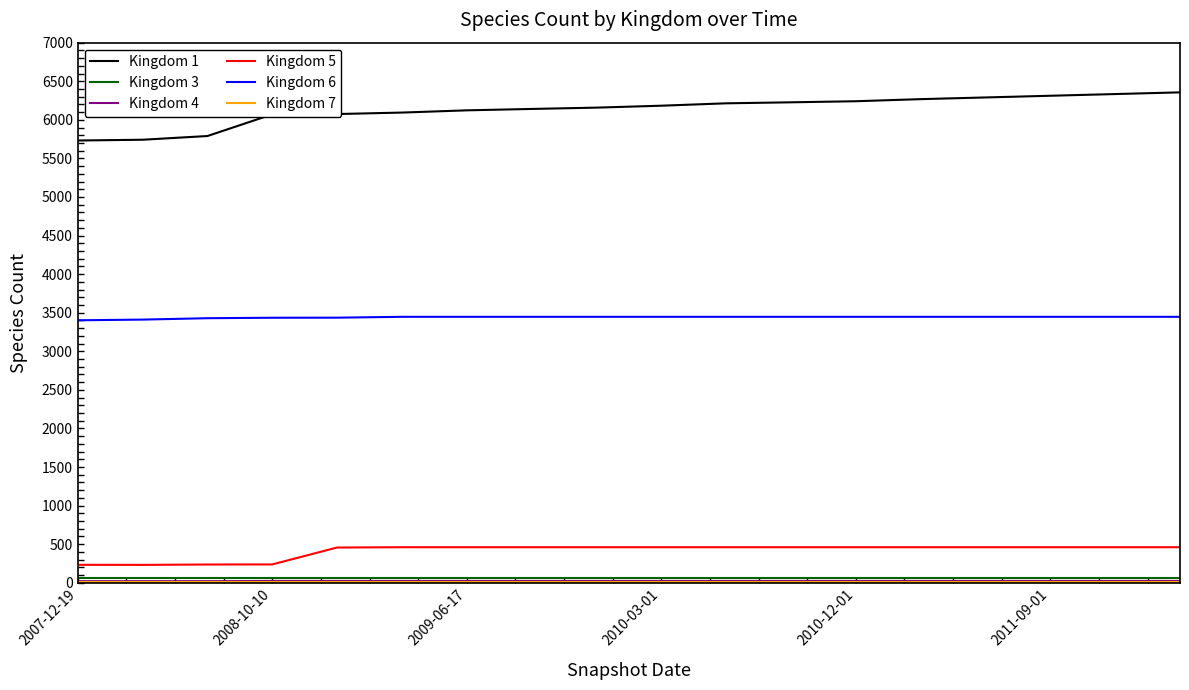

In Kingdom 5, how many points are lower than both neighbors (excluding endpoints)?

1